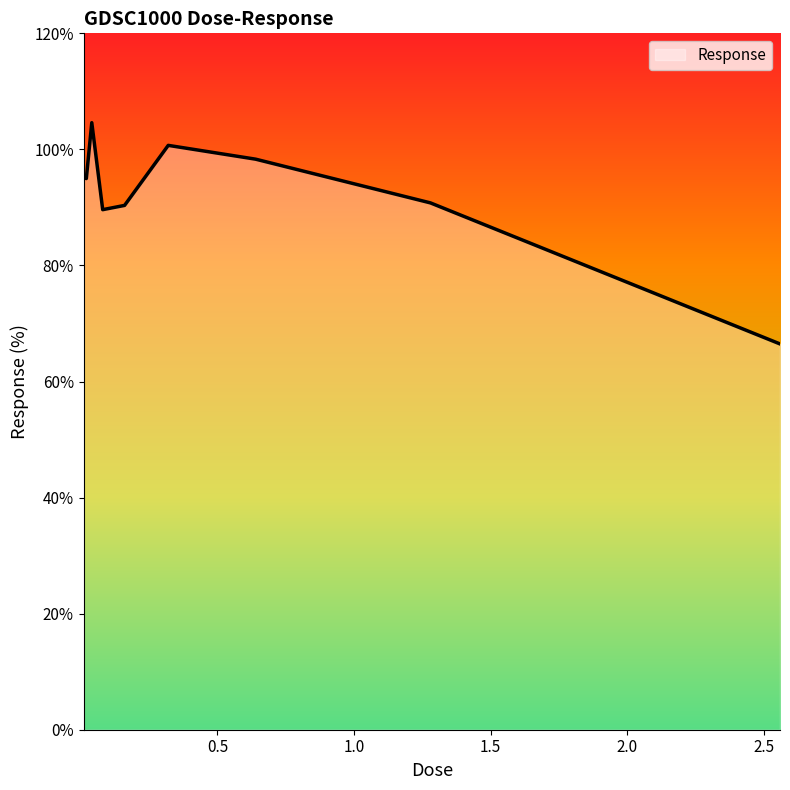

What is the sum of all values?

831.0